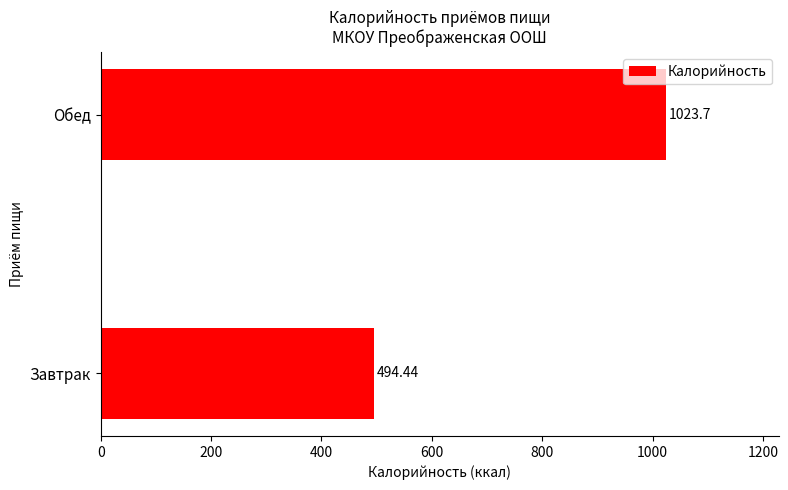

What is the sum of the values at Обед and Завтрак?

1518.1